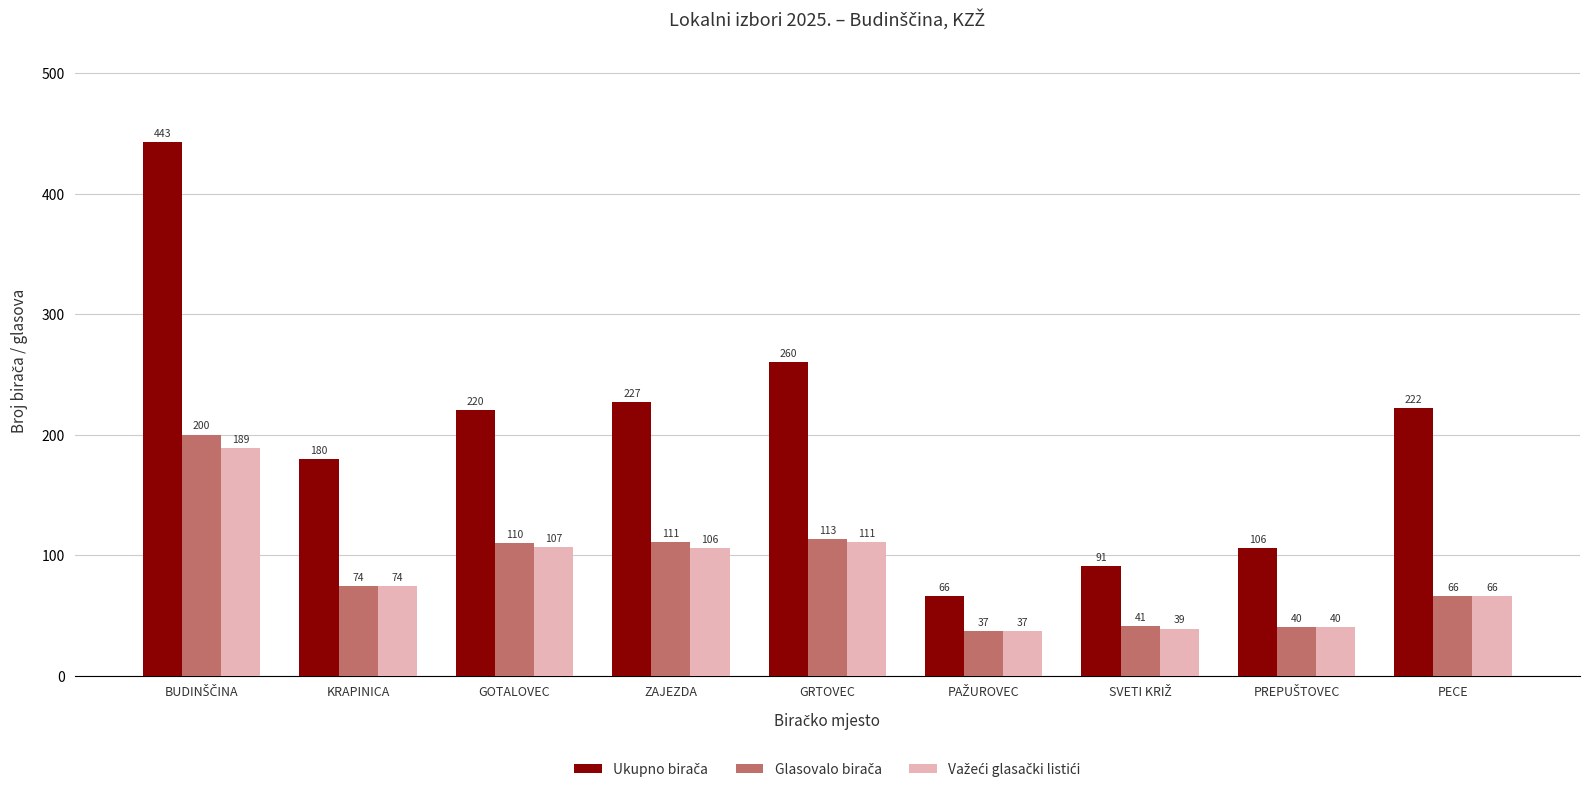

What is the spread (max minus min) of values at KRAPINICA?

106